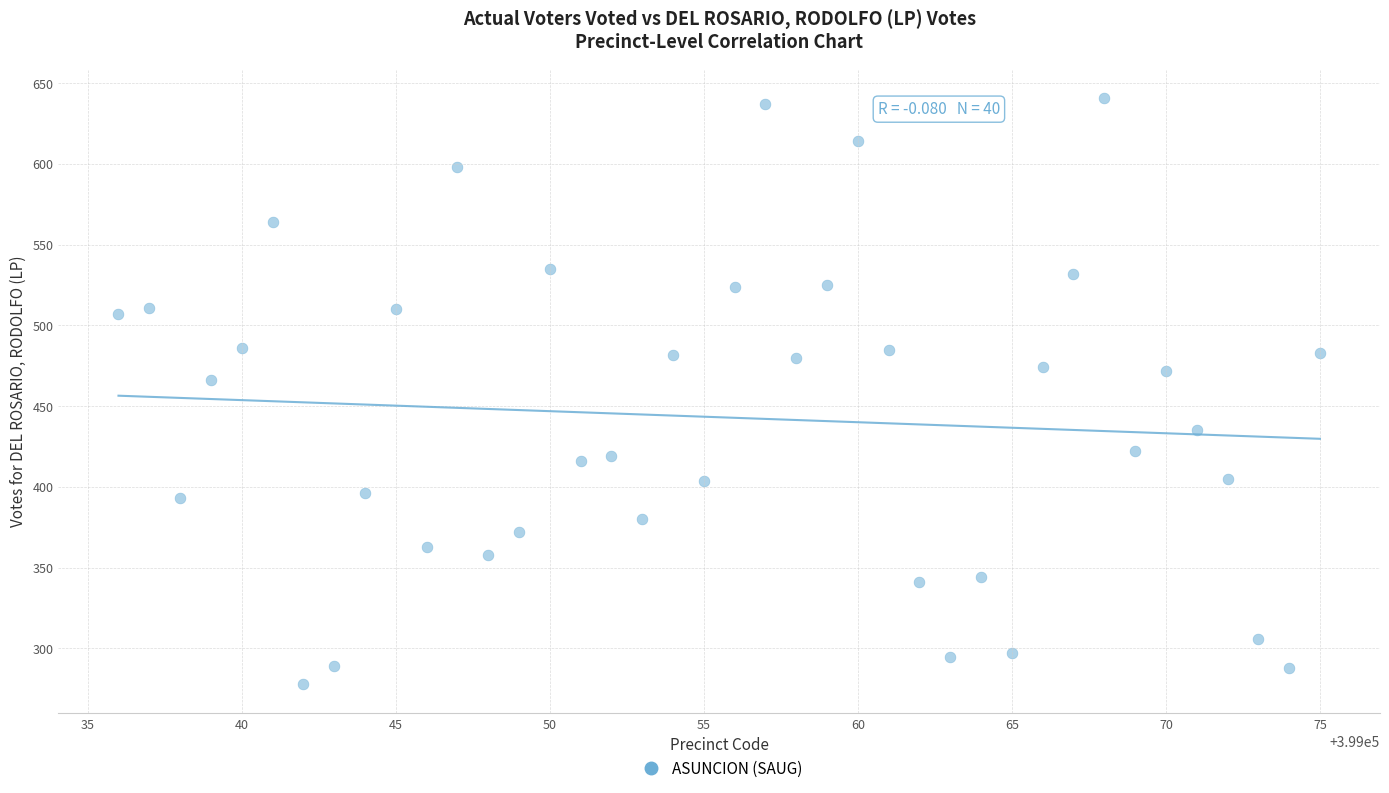

What is the range of X values (max minus min)?

39